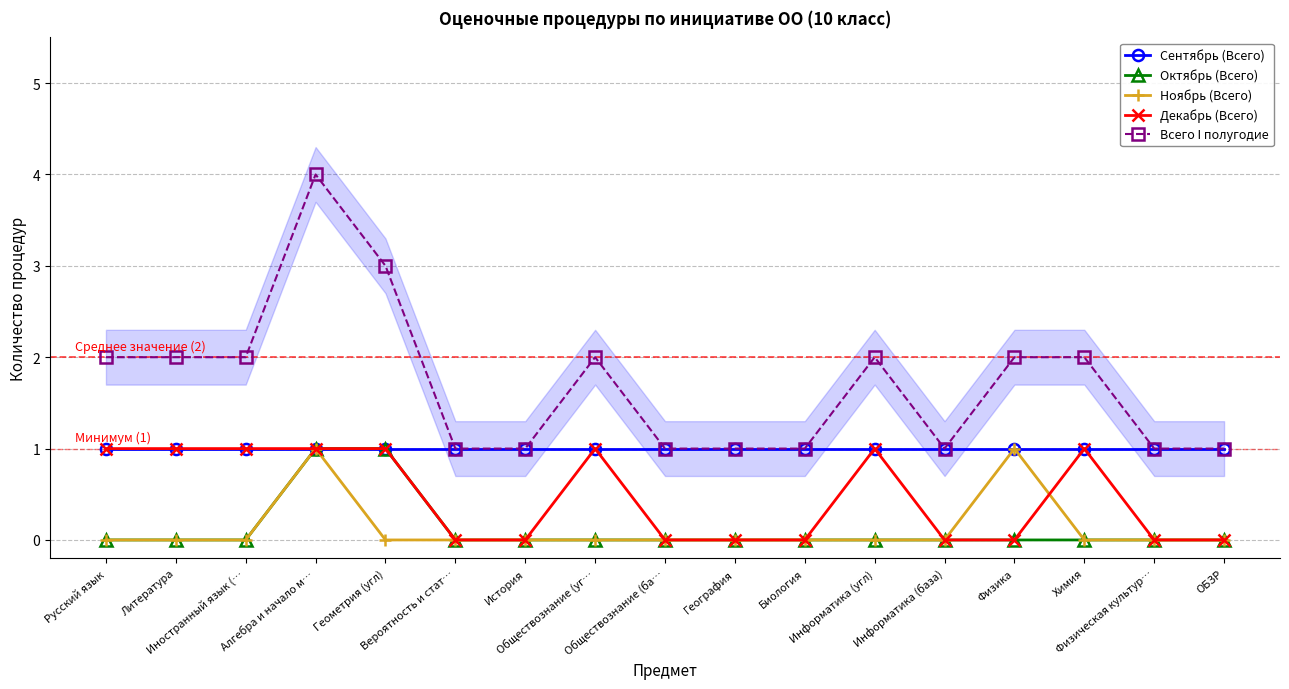

True or false: Декабрь (Всего) has a value of 1 at Алгебра и начало м….

True